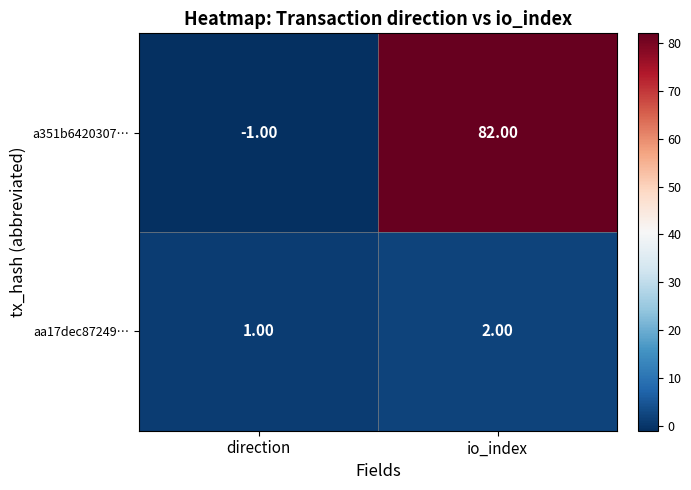

At how many categories does at least one series exceed 50?

1